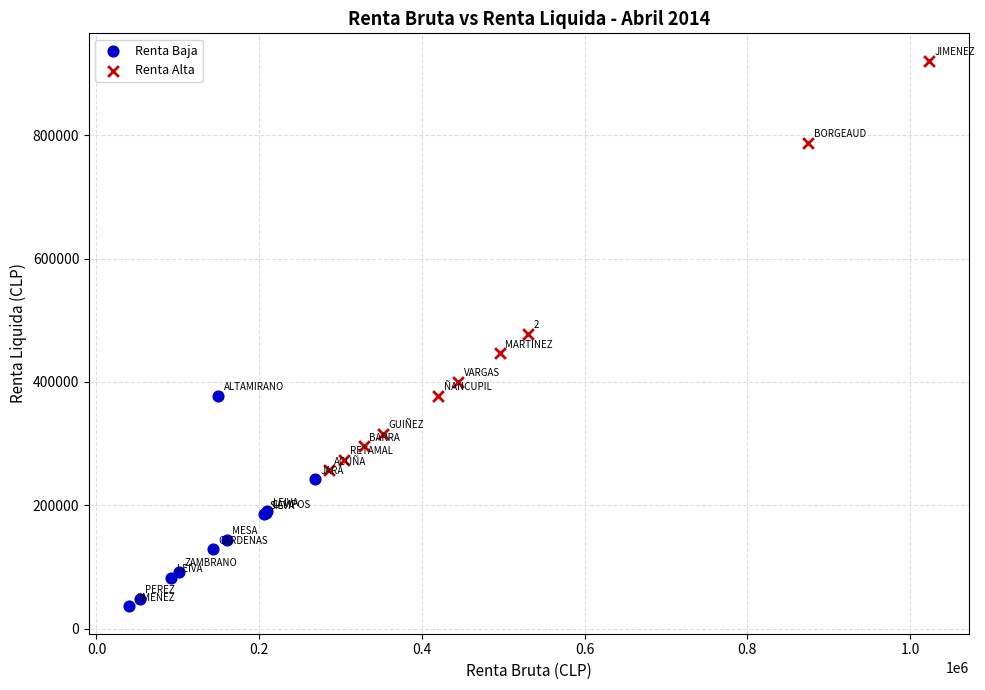

Which series reaches the minimum Y coordinate?

Renta Baja